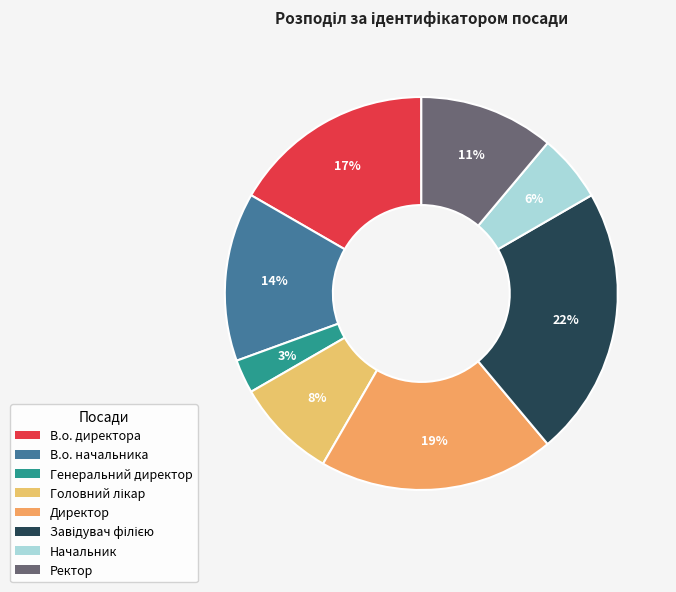

True or false: В.о. директора accounts for 24% of the total.

False